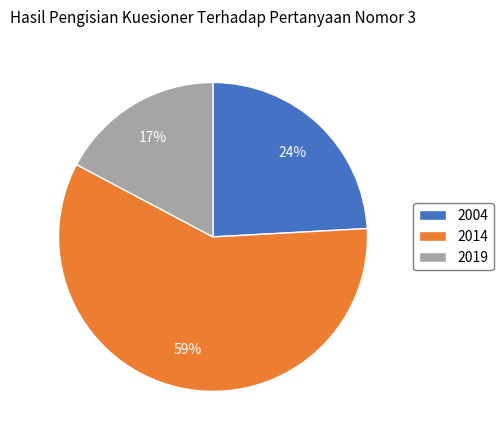

What is the ratio of the value at 2004 to the value at 2019?

1.4